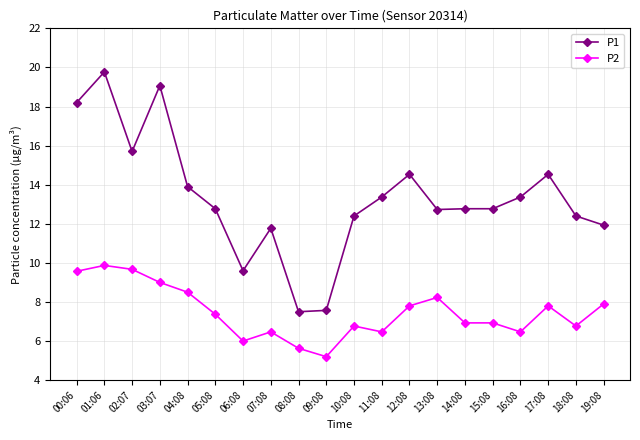

What position from the left is 19:08?

20